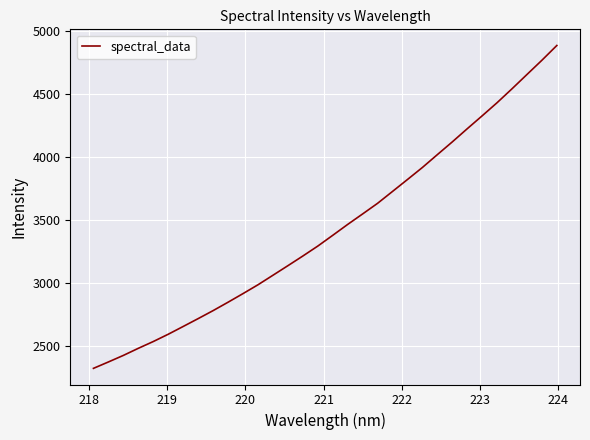

What is the minimum value shown in the chart?

2323.2